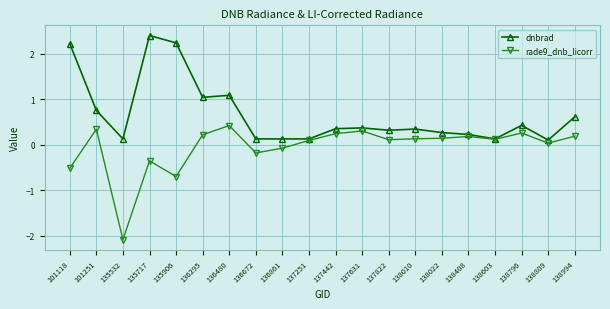

Is it true that rade9_dnb_licorr equals 0.2 at 138994?

True